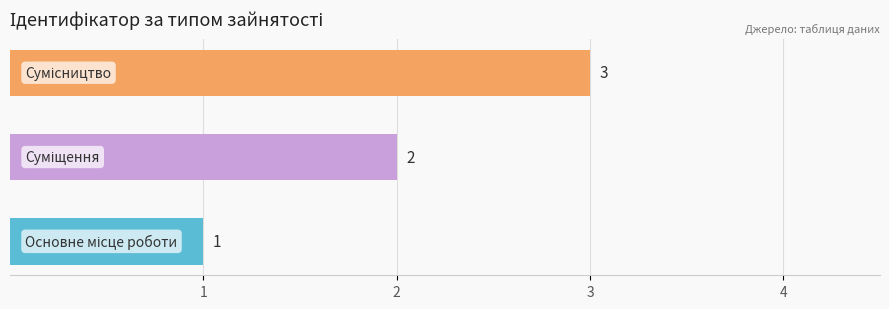

How many values are between 1 and 3?

3